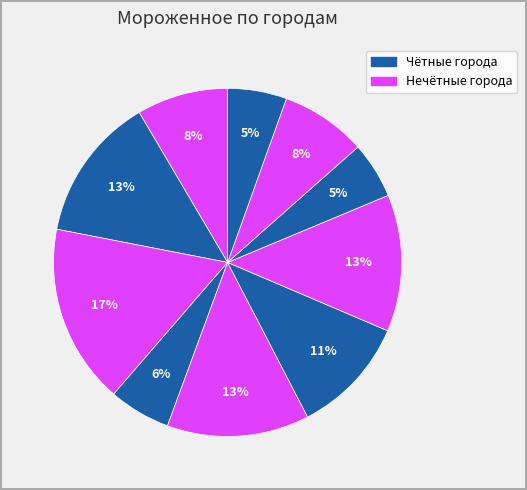

How many slices are in this pie chart?

10